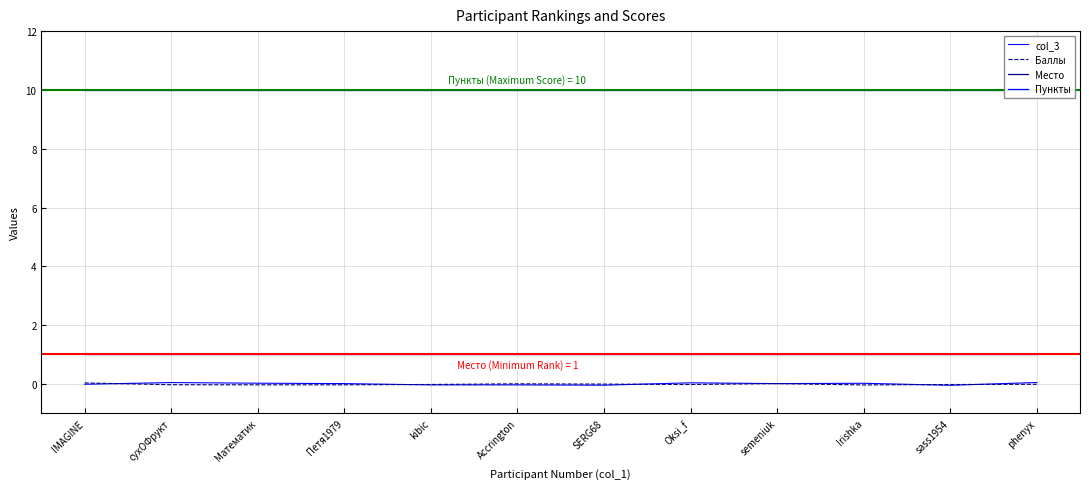

What is the maximum value shown in the chart?

10.0